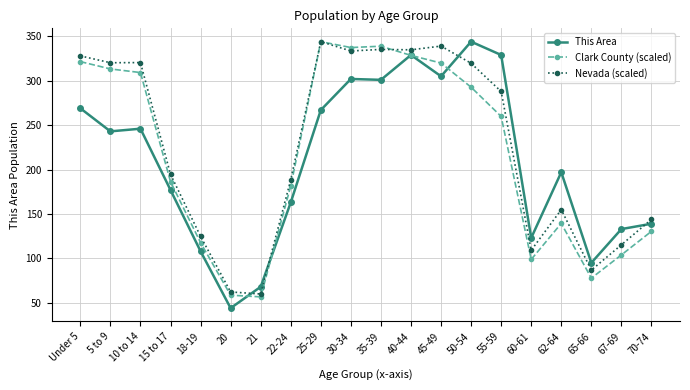

Which label corresponds to the smallest value in the chart?

20